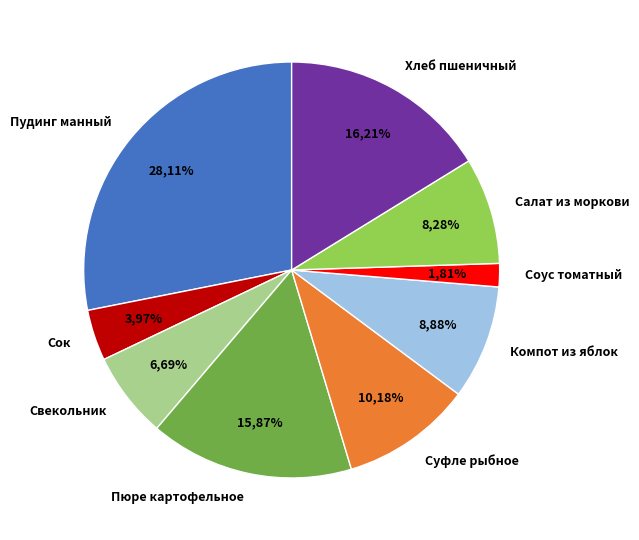

Count the number of slices in the pie.

9